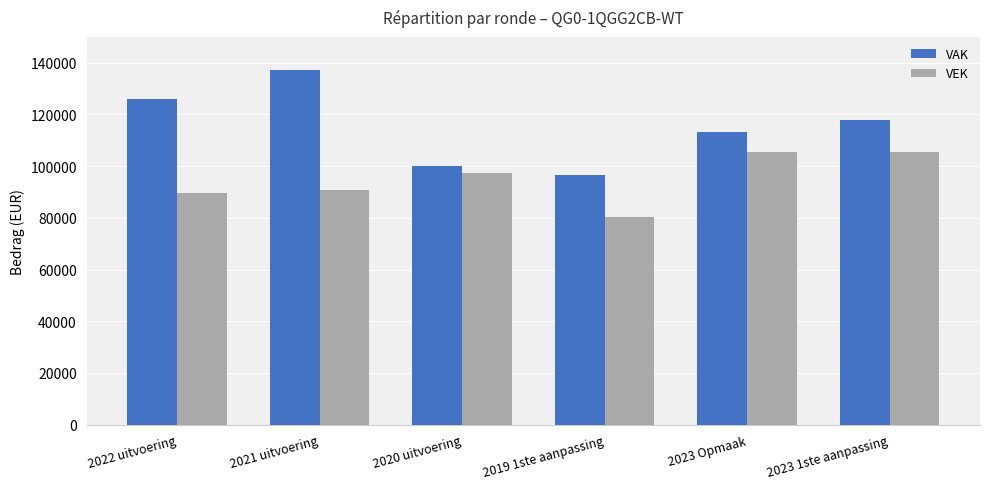

The value of VAK at 2023 Opmaak is 113371. True or false?

True